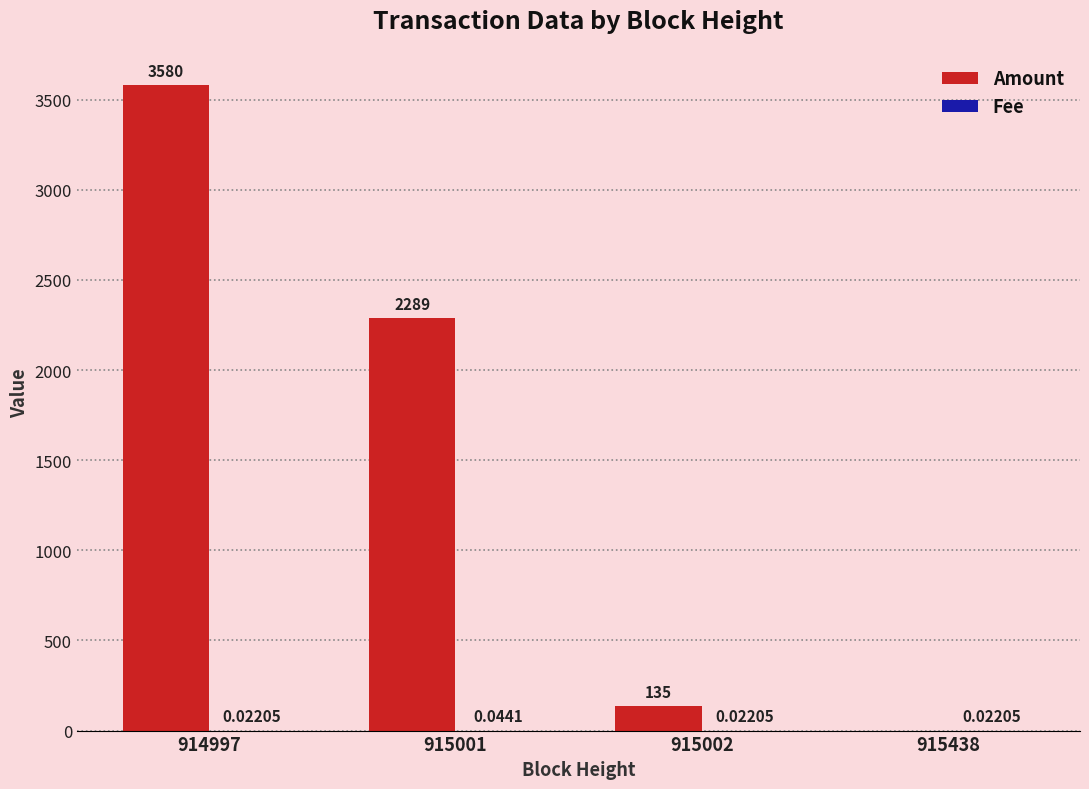

Between 915002 and 915438, which series saw the biggest shift?

Amount